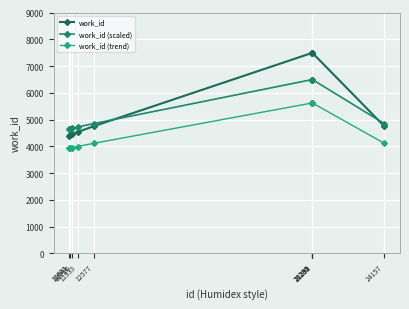

How many values in the work_id (trend) series are below 4113?

4